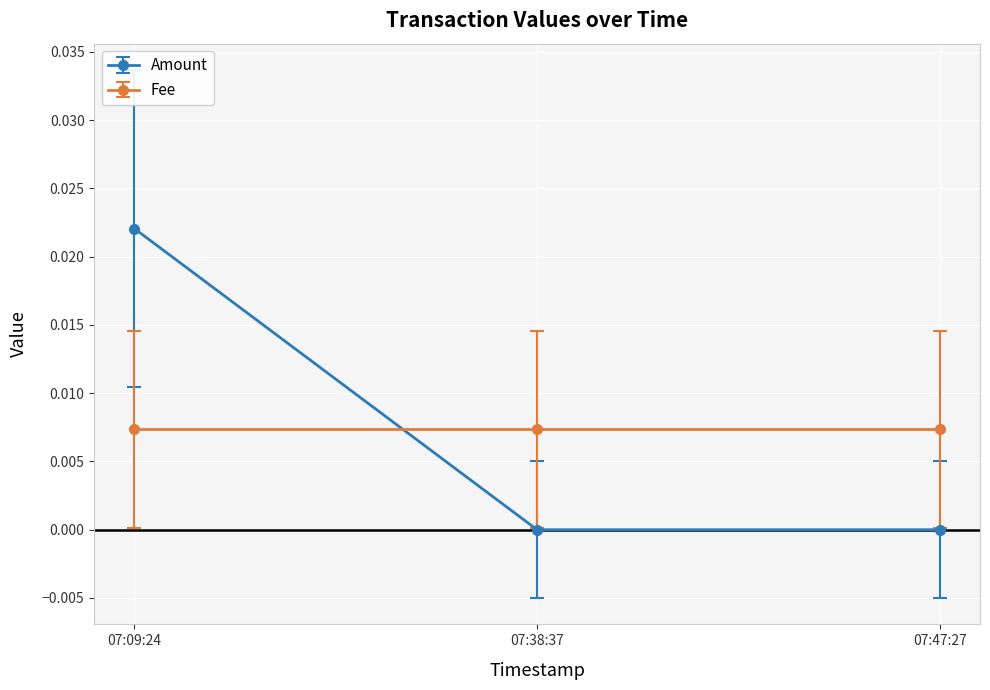

Count the number of categories in the chart.

3